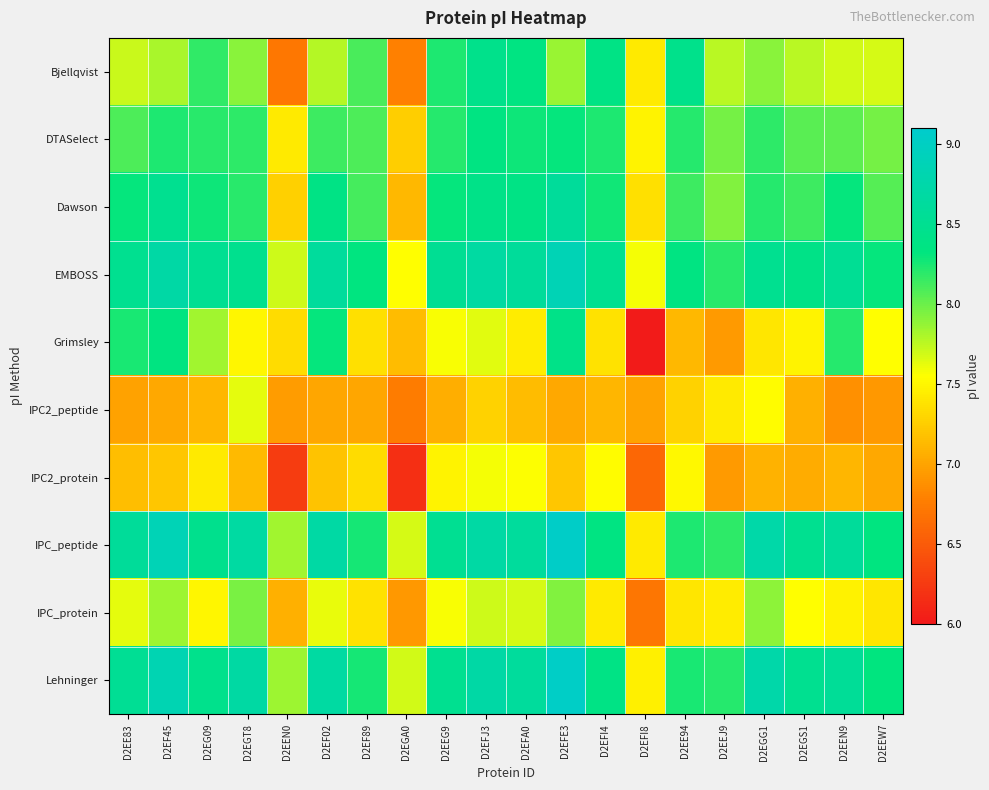

Which label corresponds to the largest value in the chart?

D2EFE3